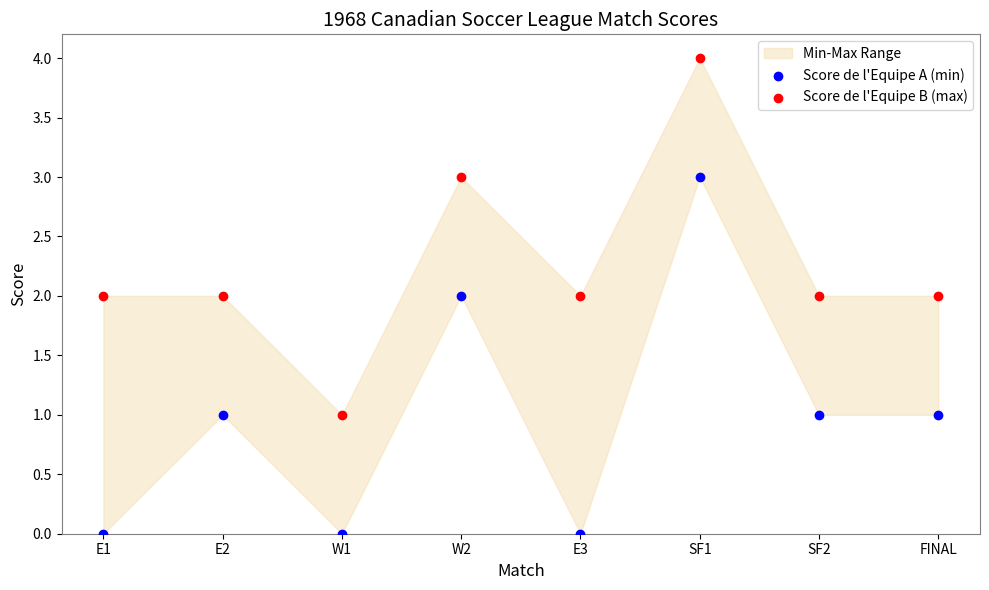

Which series reaches the minimum Y coordinate?

Score de l'Equipe A (min)